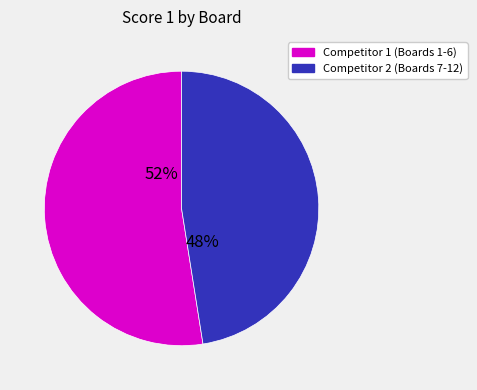

To the nearest percent, what is the average slice percentage?

50%